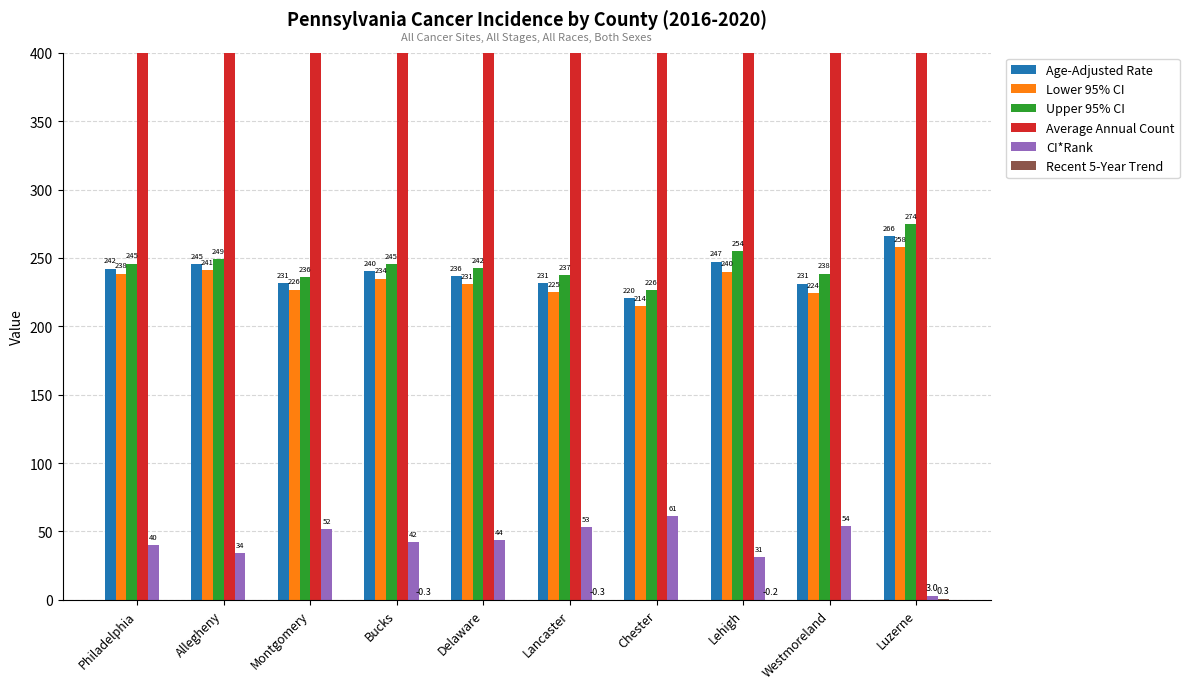

Rank the series at Chester from lowest to highest value.

Recent 5-Year Trend, CI*Rank, Lower 95% CI, Age-Adjusted Rate, Upper 95% CI, Average Annual Count